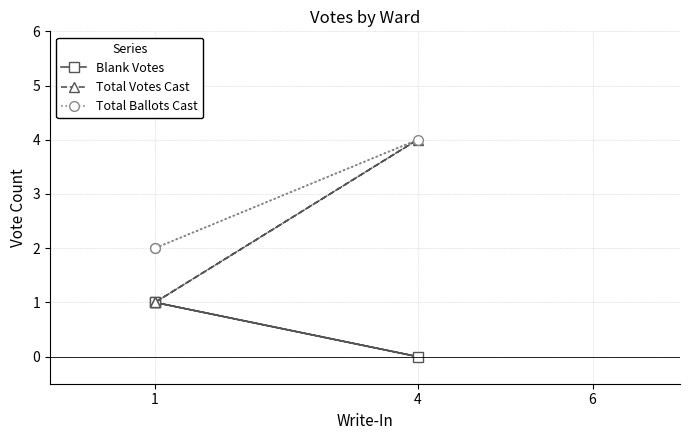

What are all the series names shown in the legend?

Blank Votes, Total Votes Cast, Total Ballots Cast